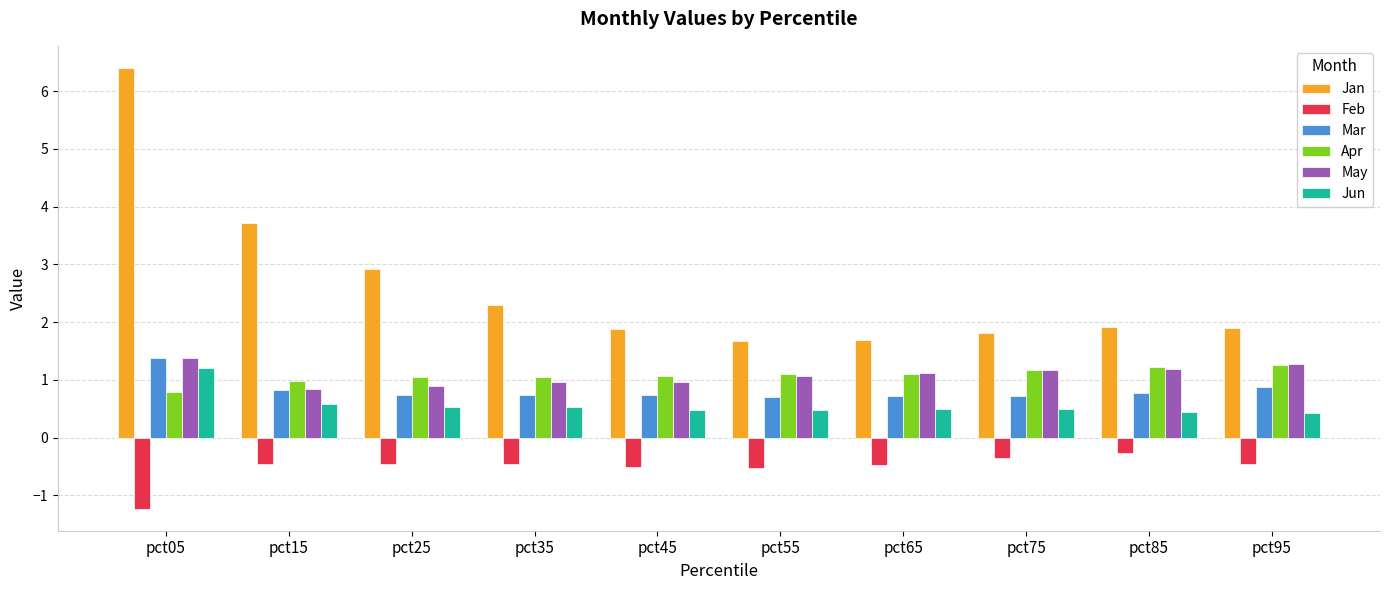

What is the spread (max minus min) of values at pct15?

4.2